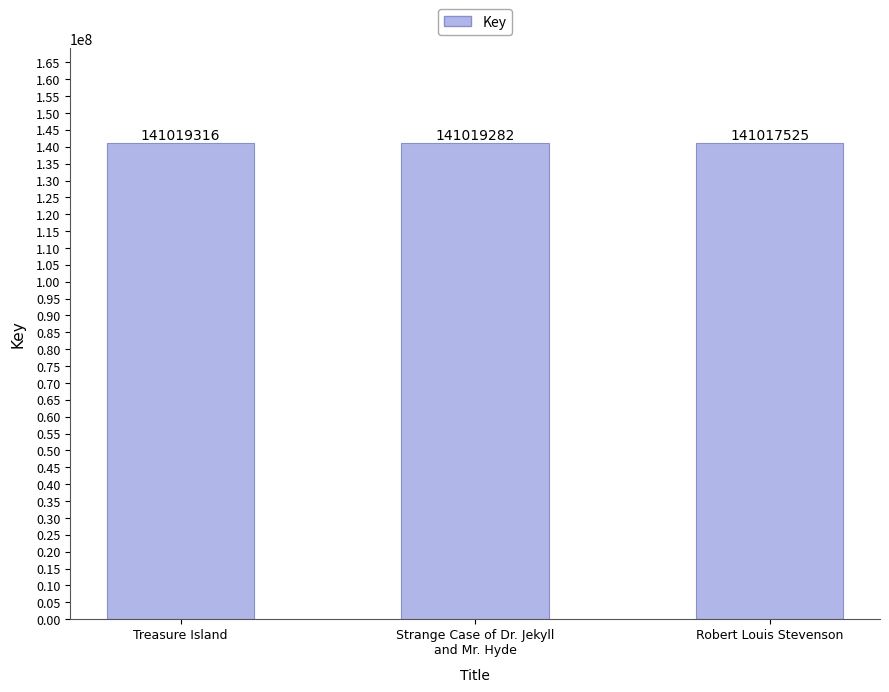

Does the chart contain any negative values?

No